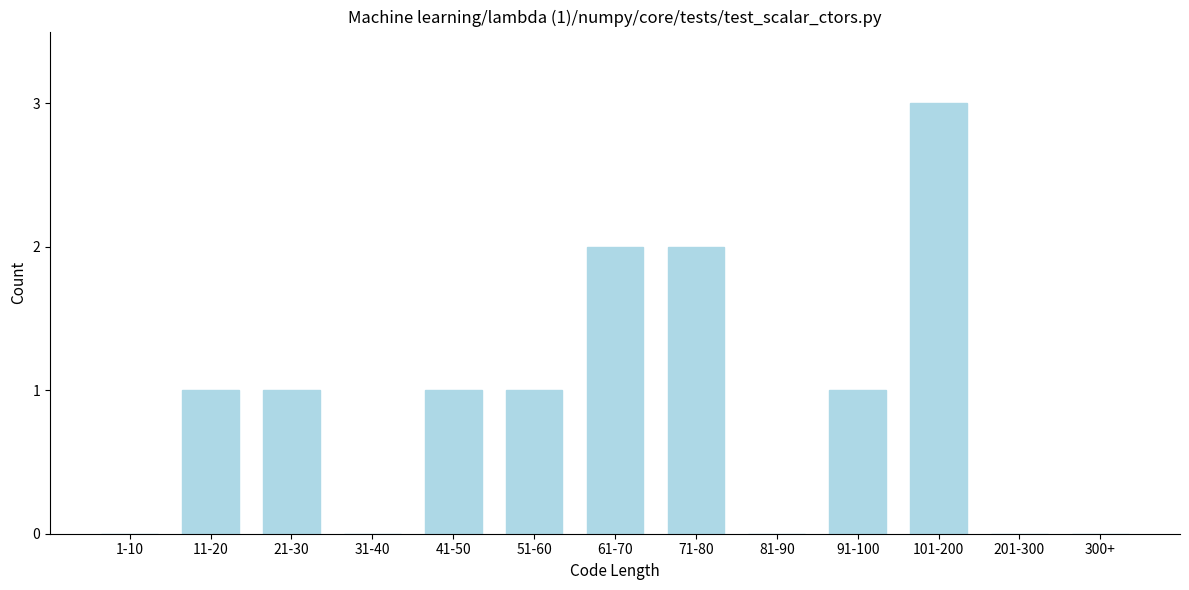

Reading left to right, extract all data points from this chart.

1-10=0	11-20=1	21-30=1	31-40=0	41-50=1	51-60=1	61-70=2	71-80=2	81-90=0	91-100=1	101-200=3	201-300=0	300+=0